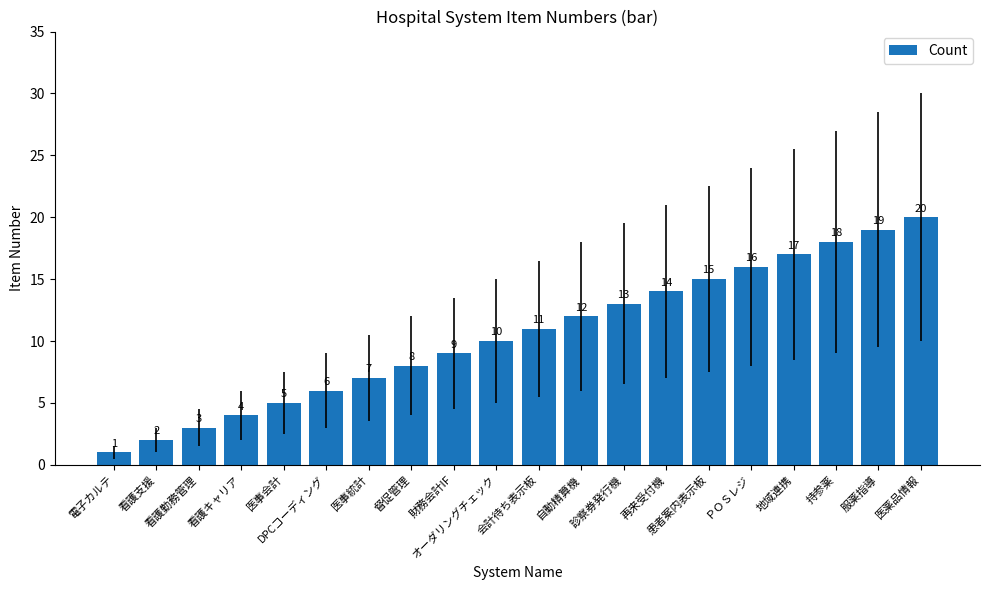

How many distinct data groups are displayed?

1